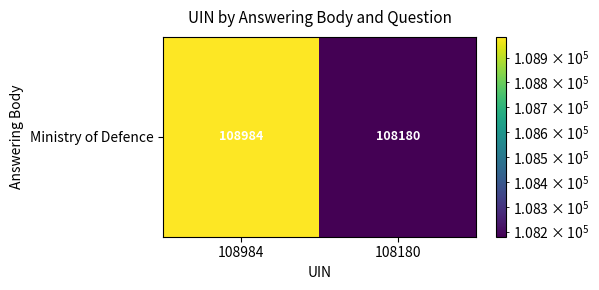

At which category does the chart reach its minimum across all series?

108180